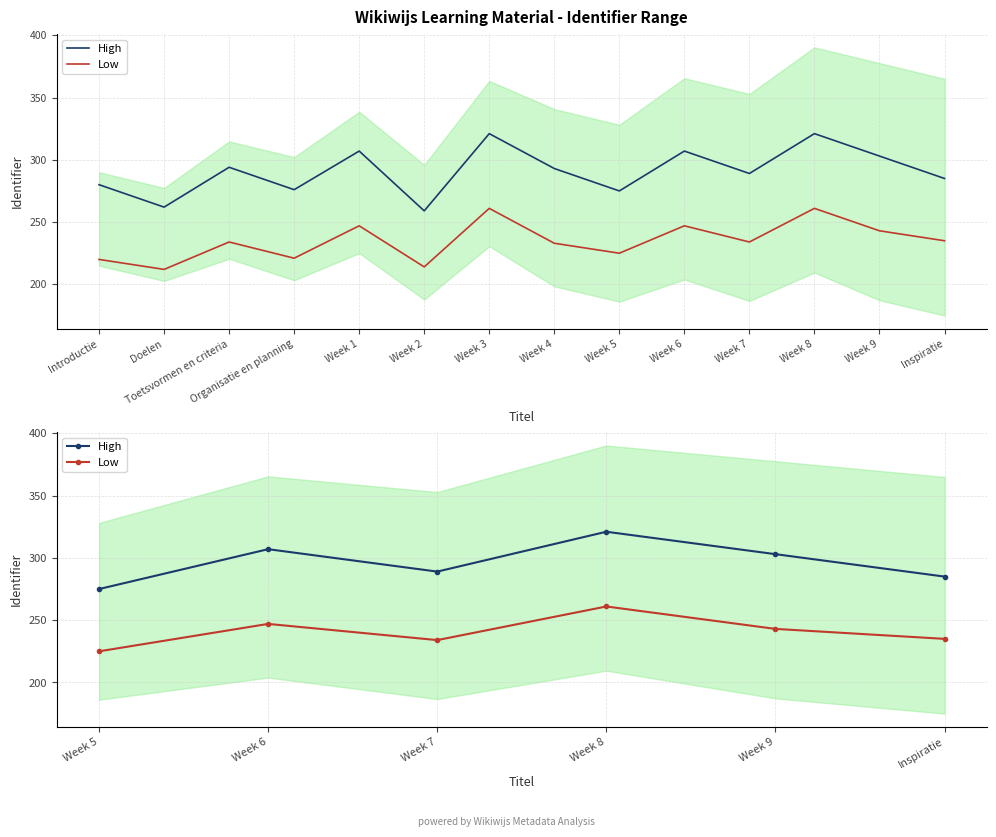

How many lines are shown in the chart?

2